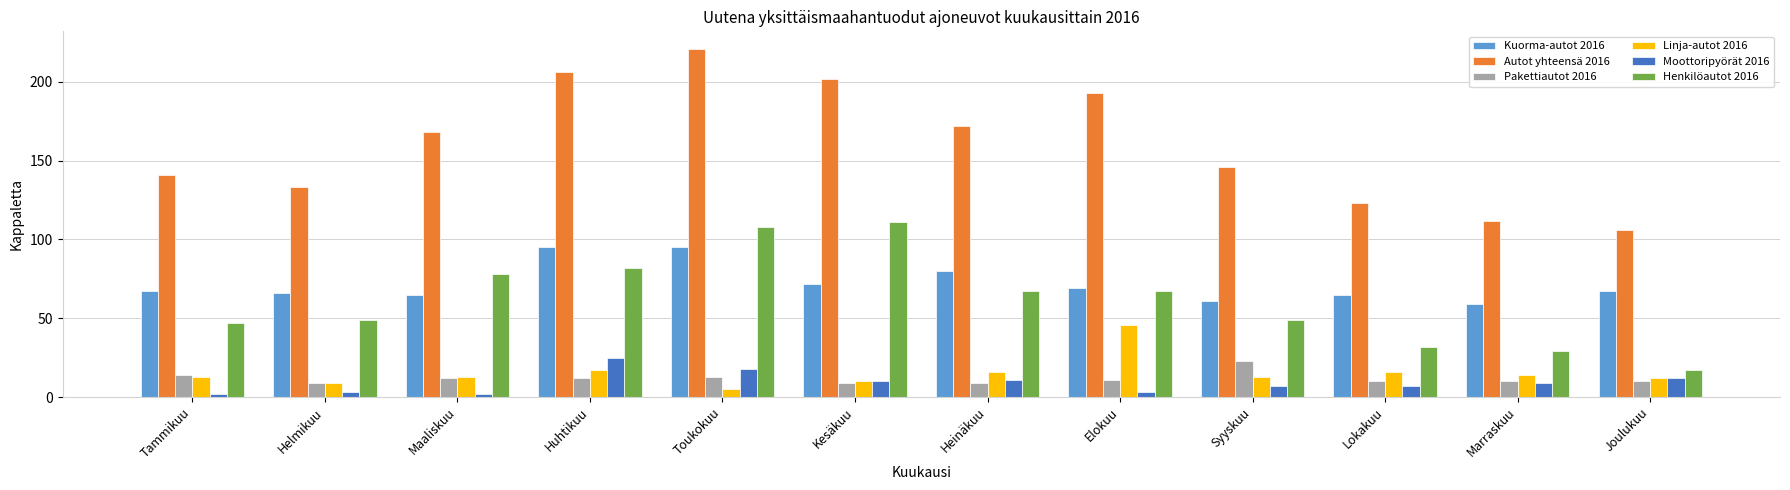

What value does the Kuorma-autot 2016 series have at Helmikuu?

66